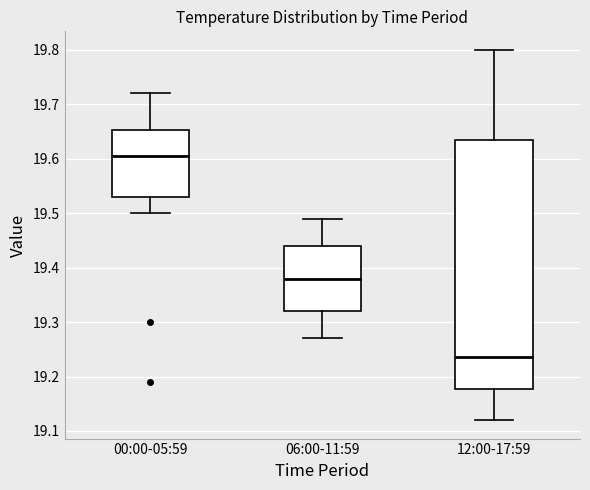

Which box's median line is the highest?

00:00-05:59